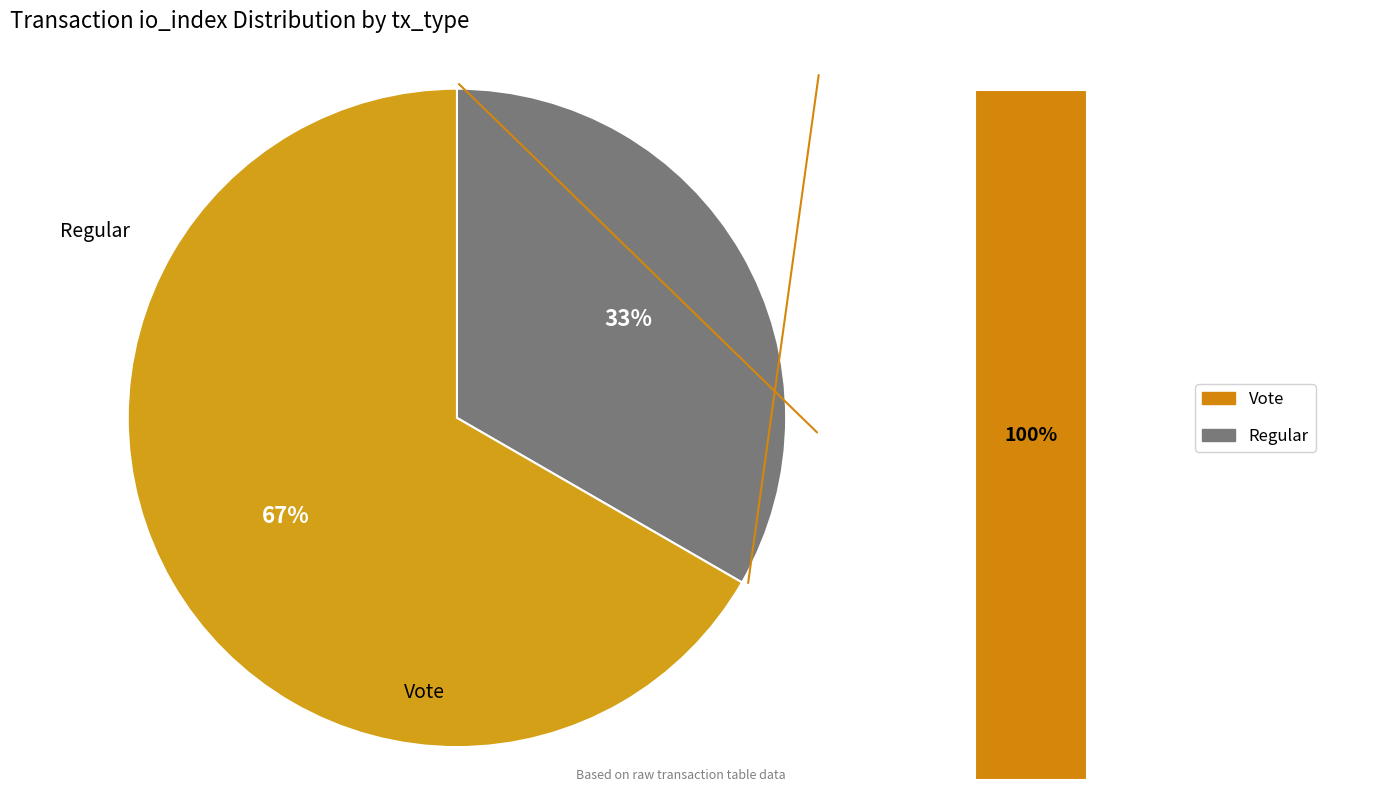

Count the number of slices in the pie.

2